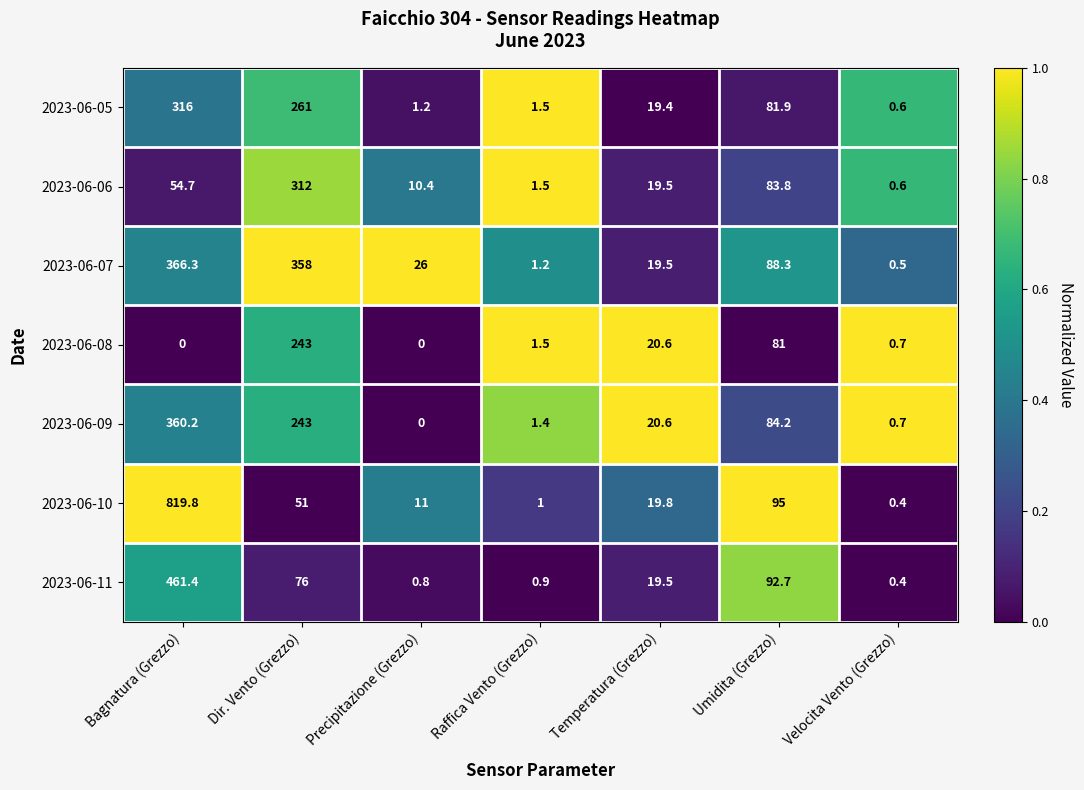

Is it true that 2023-06-08 equals 103.2 at Dir. Vento (Grezzo)?

False